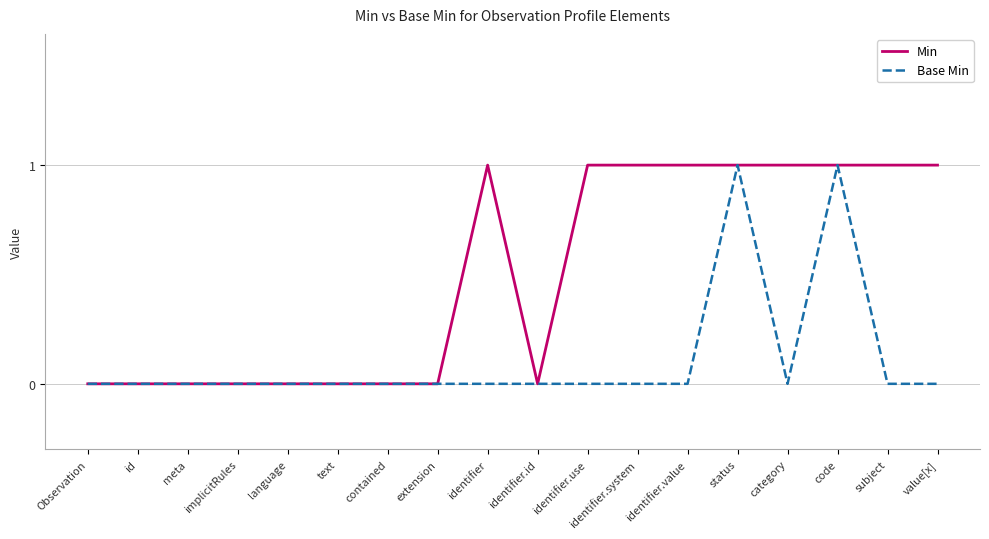

Is it true that Base Min equals 0 at identifier.value?

True